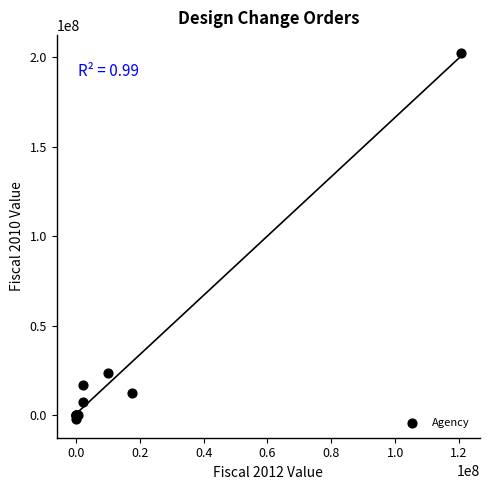

What Y value in the scatter plot is closest to 99906381?

23661690.8